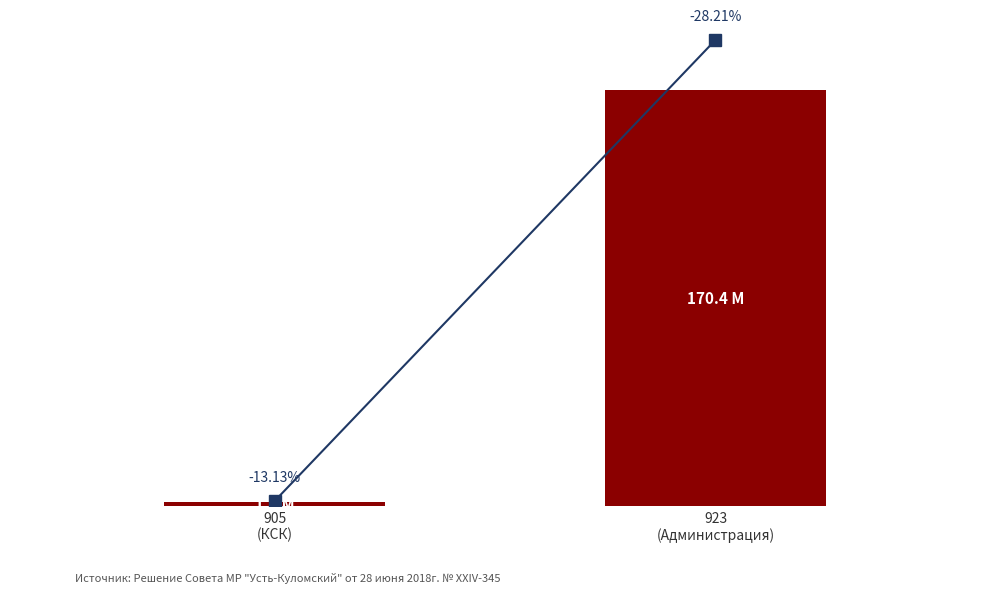

Reading left to right, what are all the values shown in this chart?

905
(КСК)=1801535.0	923
(Администрация)=170354867.9